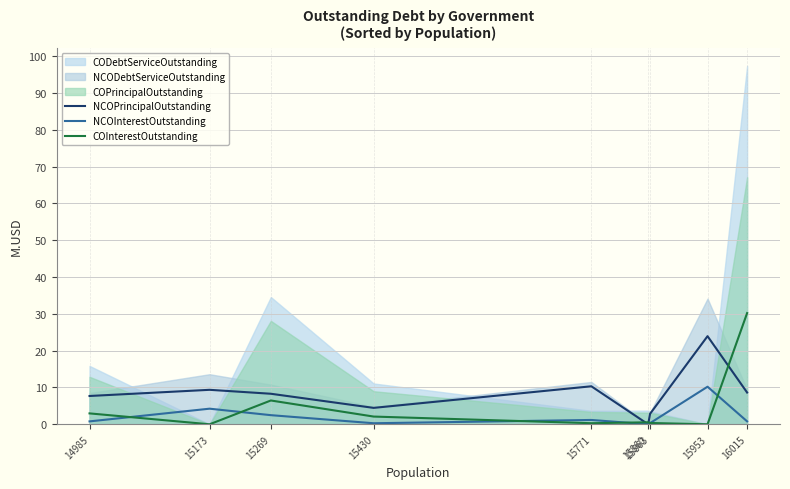

At which label does COInterestOutstanding reach its minimum?

15173